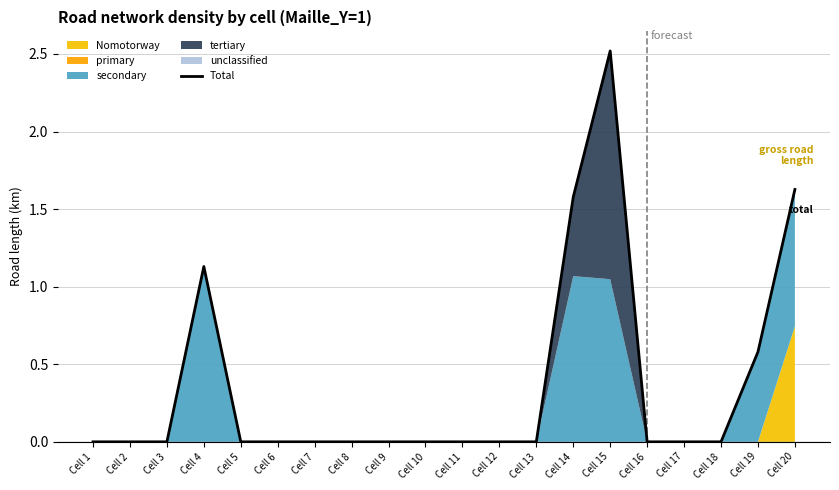

How many lines are shown in the chart?

1